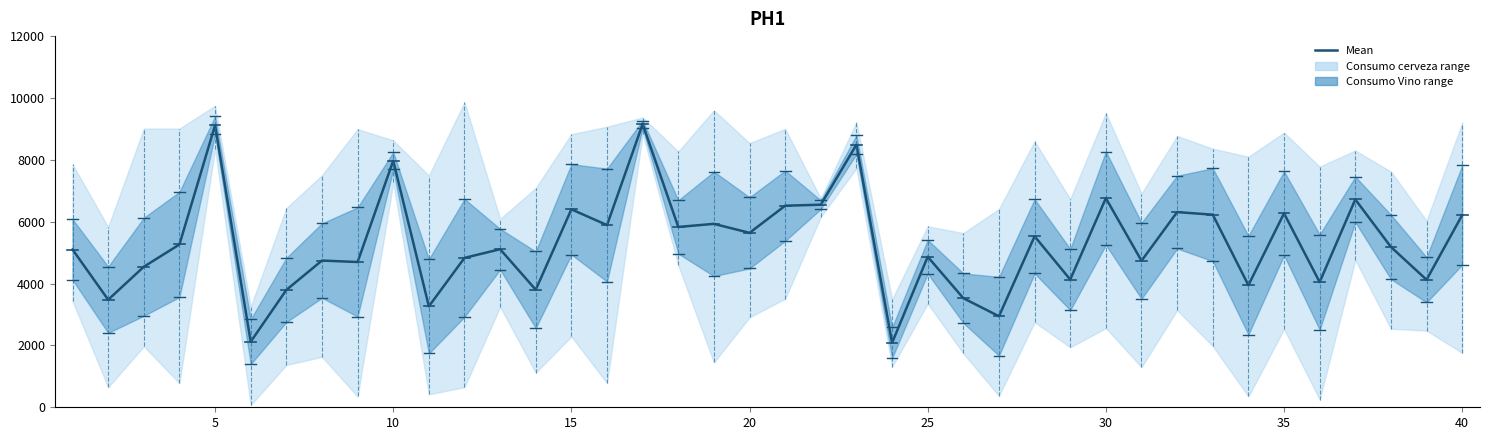

Does the chart have visible grid lines?

No